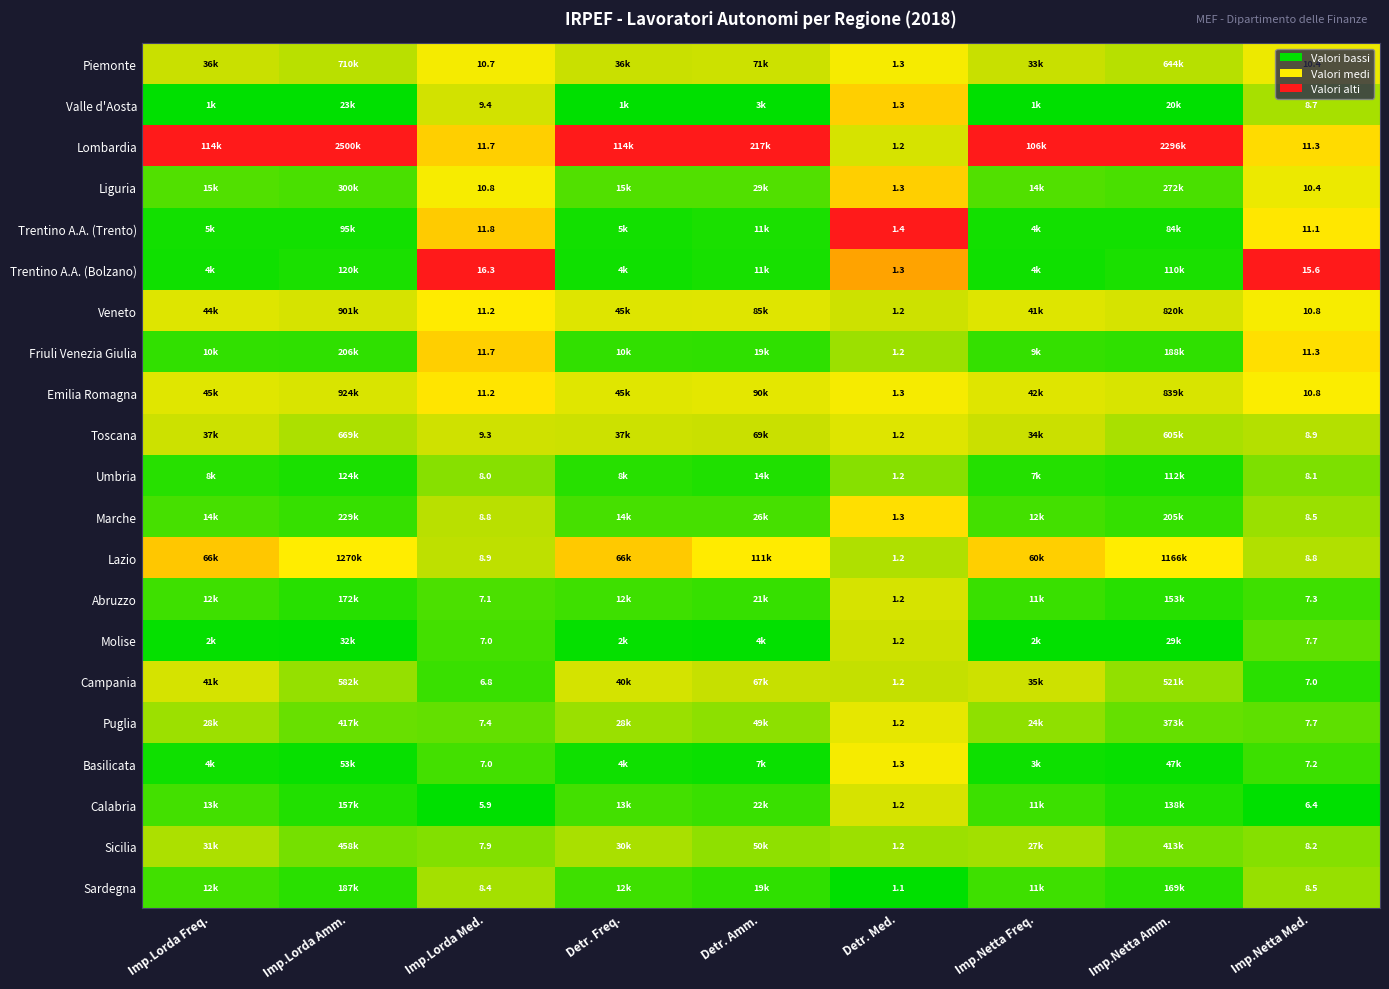

Which series has the largest total across all categories?

Lombardia